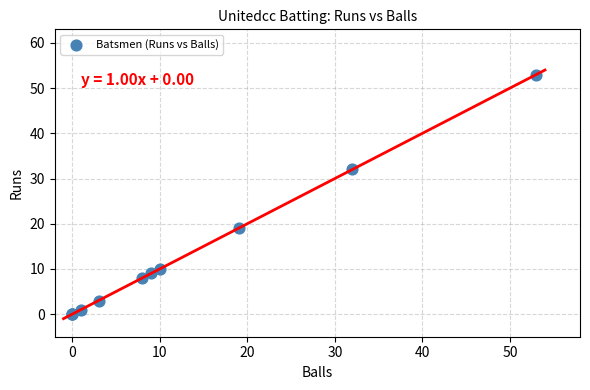

What Y value in the scatter plot is closest to 26?

32